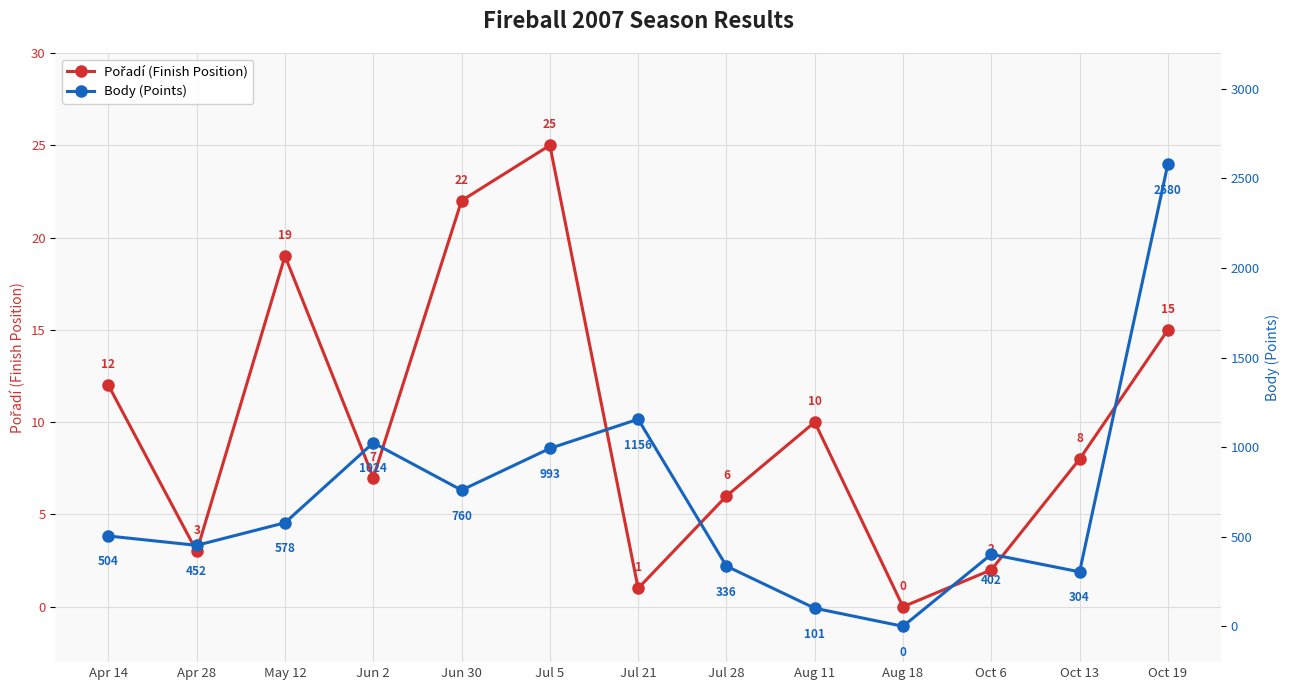

What position from the right is Oct 6?

3